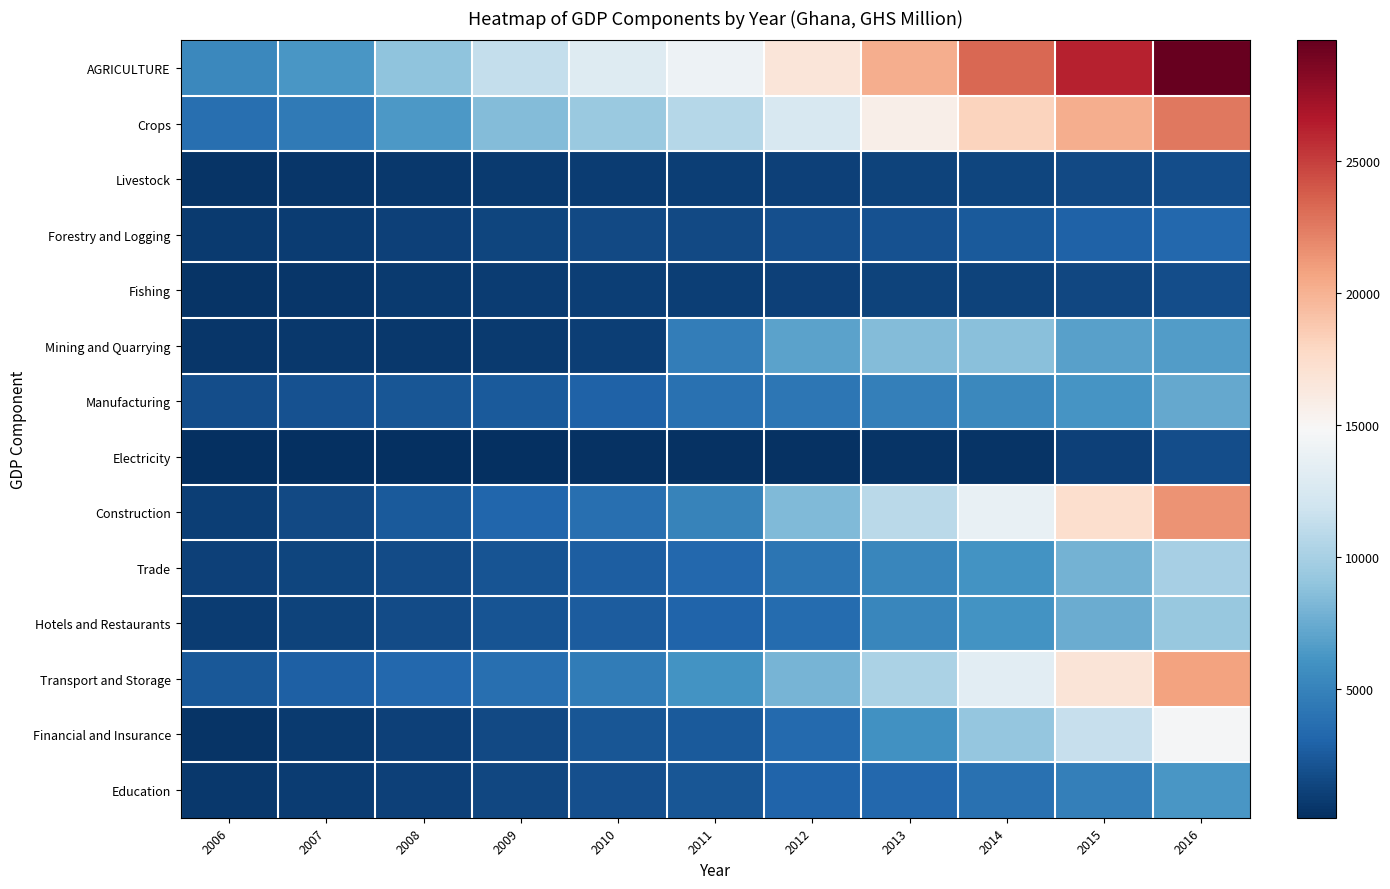

What is the maximum value shown in the chart?

29565.3